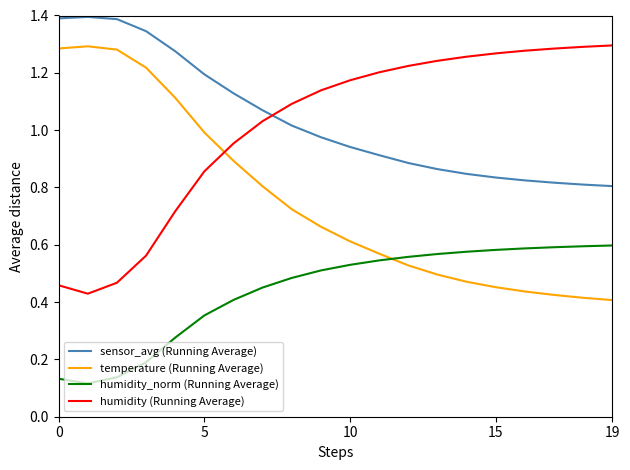

True or false: humidity_norm (Running Average) and humidity (Running Average) intersect in this chart.

False